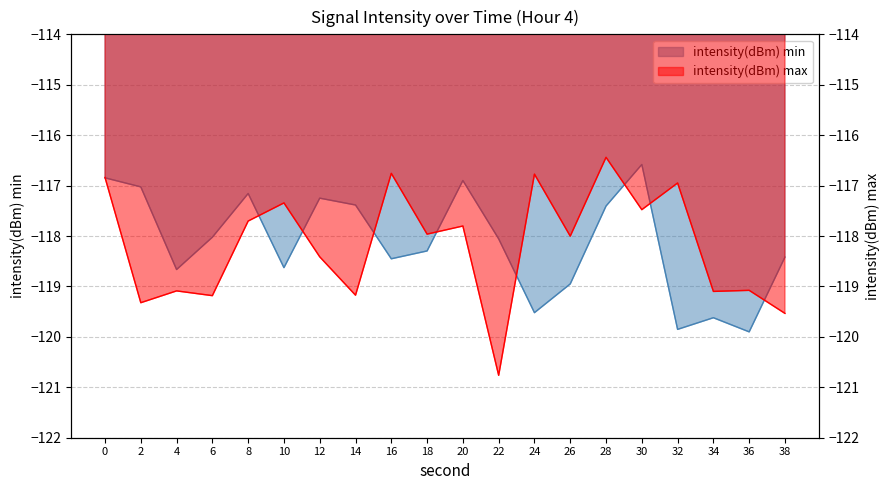

In intensity(dBm) max, how many points are higher than both neighbors (excluding endpoints)?

8